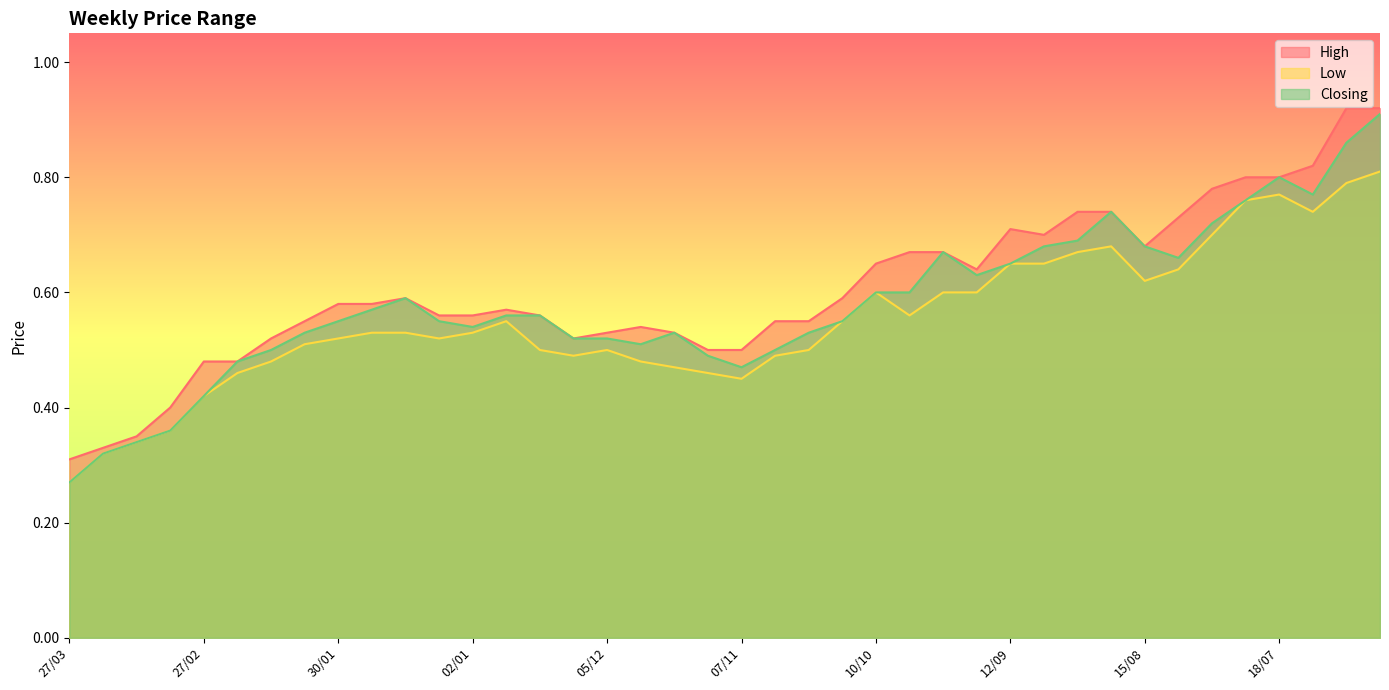

What is the label of the 17th point from the right?

17/10